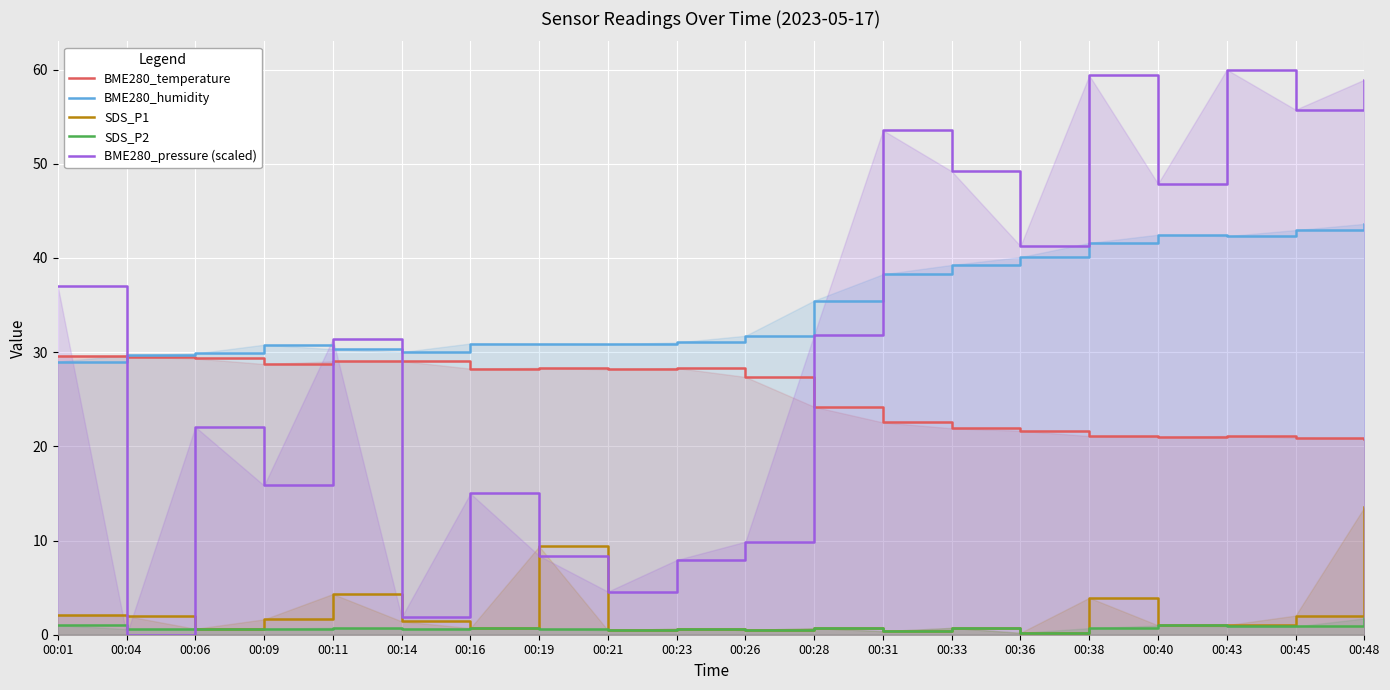

What is the sum of the SDS_P2 values at 00:11 and 00:21?

1.2